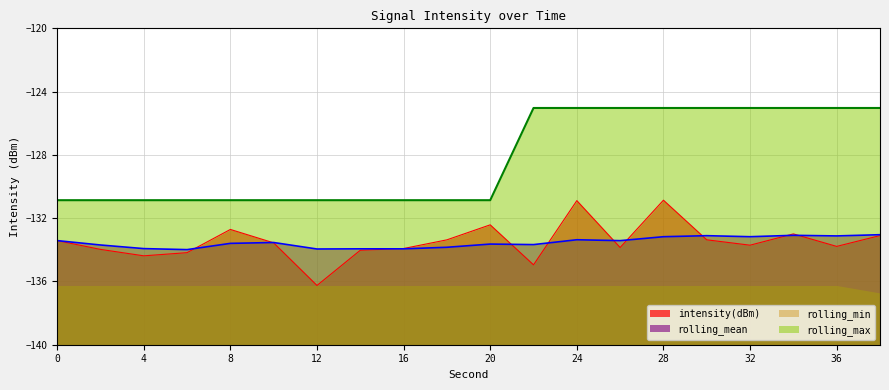

How many interior local valleys does the intensity(dBm) series have?

6